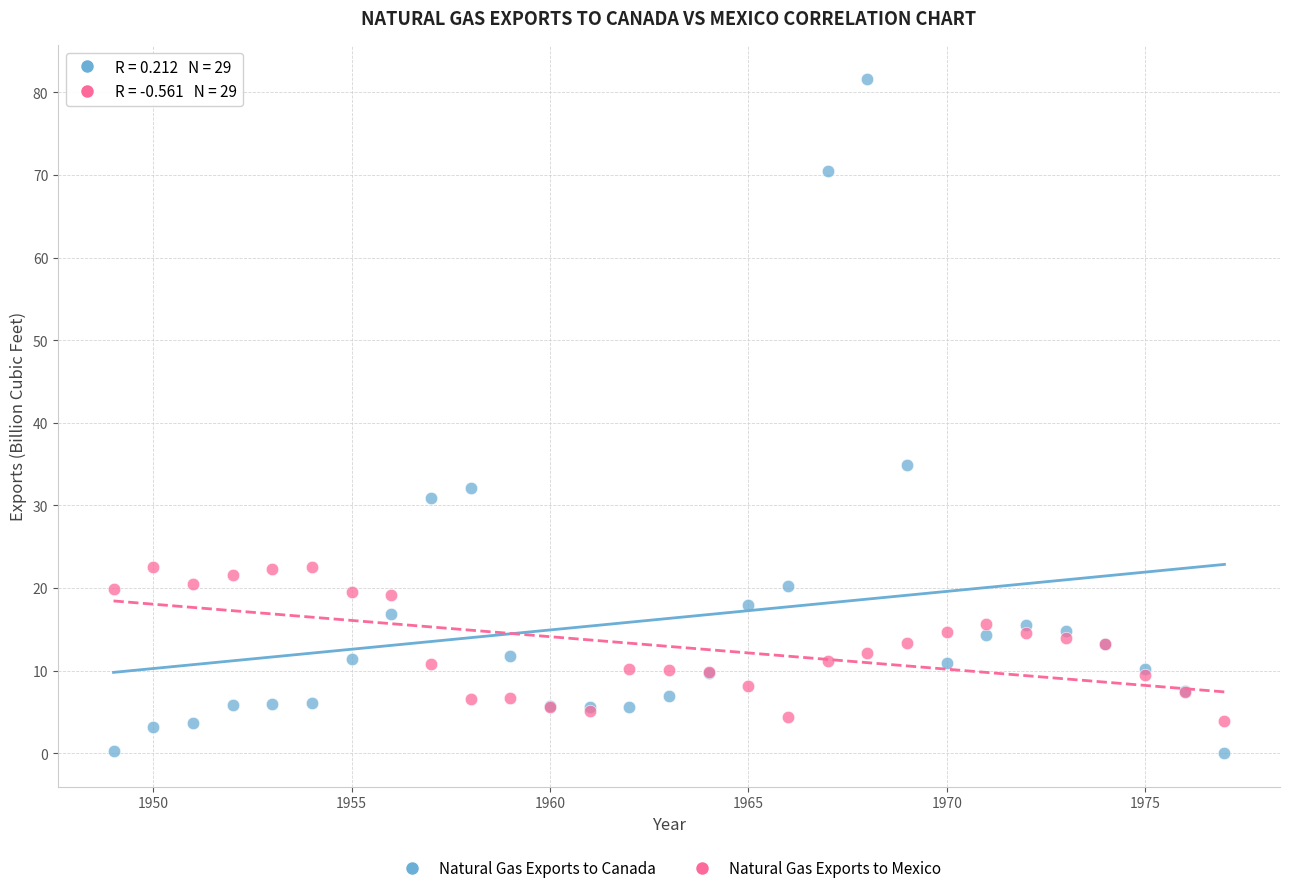

What are all the series names shown in the legend?

Natural Gas Exports to Canada, Natural Gas Exports to Mexico